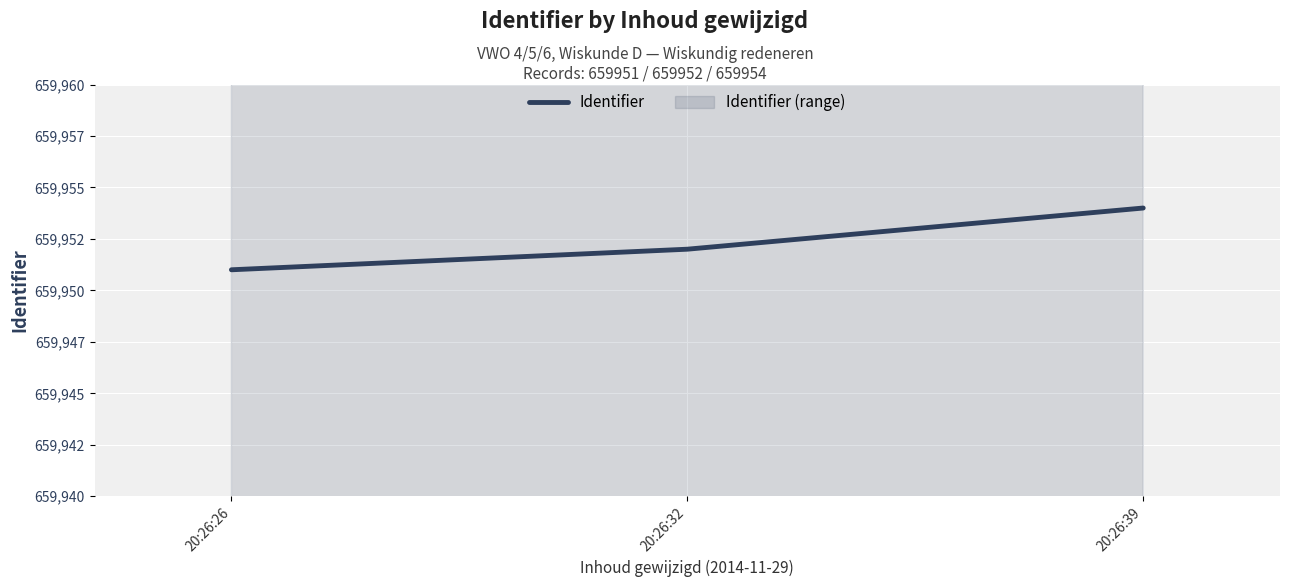

Which label corresponds to the smallest value in the chart?

20:26:26